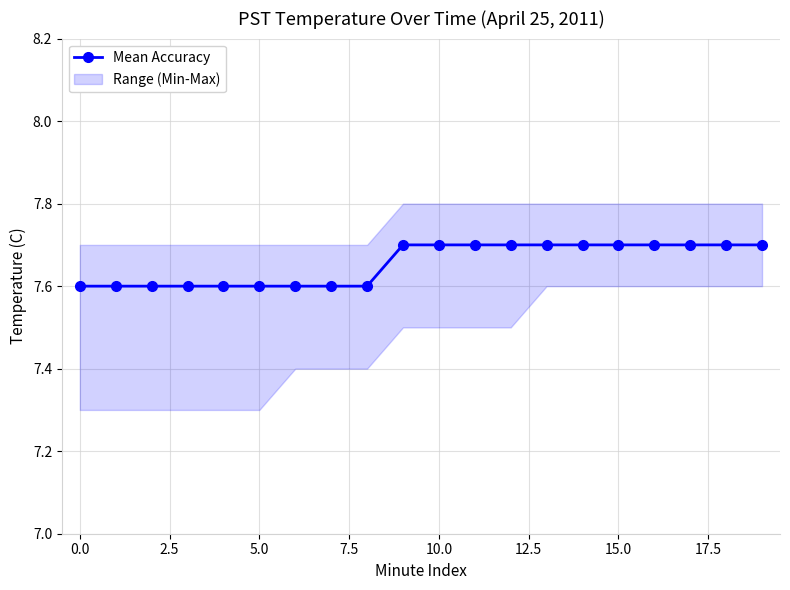

What position from the right is 13?

7